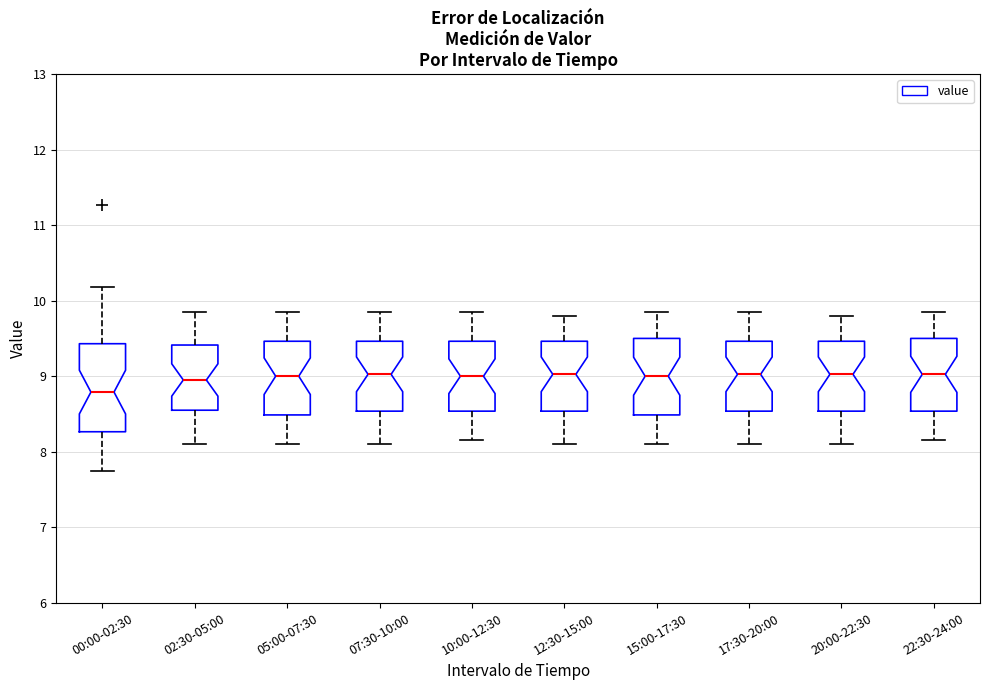

Reading left to right, read every box against the y-axis: the position of its median line, the range the box covers, and the ends of its whiskers. The values are not printed on the chart, so give them approximately, as read against the axis.

00:00-02:30: median 8.8, box 8.3 to 9.4, whiskers 7.8 to 10.2
02:30-05:00: median 9.0, box 8.6 to 9.4, whiskers 8.1 to 9.9
05:00-07:30: median 9.0, box 8.5 to 9.5, whiskers 8.1 to 9.9
07:30-10:00: median 9.0, box 8.5 to 9.5, whiskers 8.1 to 9.9
10:00-12:30: median 9.0, box 8.5 to 9.5, whiskers 8.2 to 9.9
12:30-15:00: median 9.0, box 8.5 to 9.5, whiskers 8.1 to 9.8
15:00-17:30: median 9.0, box 8.5 to 9.5, whiskers 8.1 to 9.9
17:30-20:00: median 9.0, box 8.5 to 9.5, whiskers 8.1 to 9.9
20:00-22:30: median 9.0, box 8.5 to 9.5, whiskers 8.1 to 9.8
22:30-24:00: median 9.0, box 8.5 to 9.5, whiskers 8.2 to 9.9